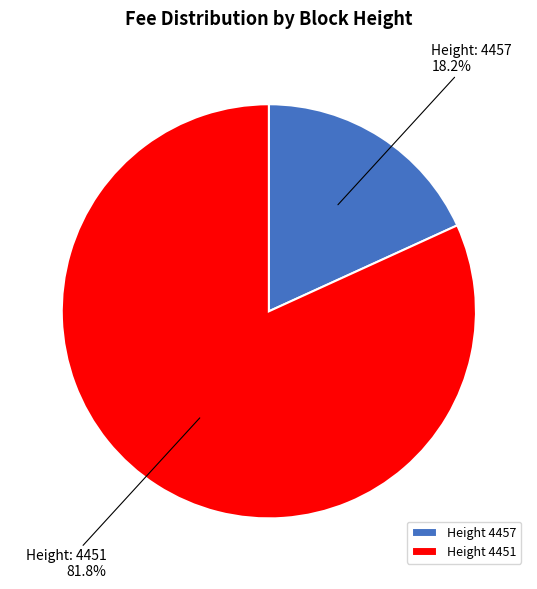

Is there a majority slice in this chart?

Yes